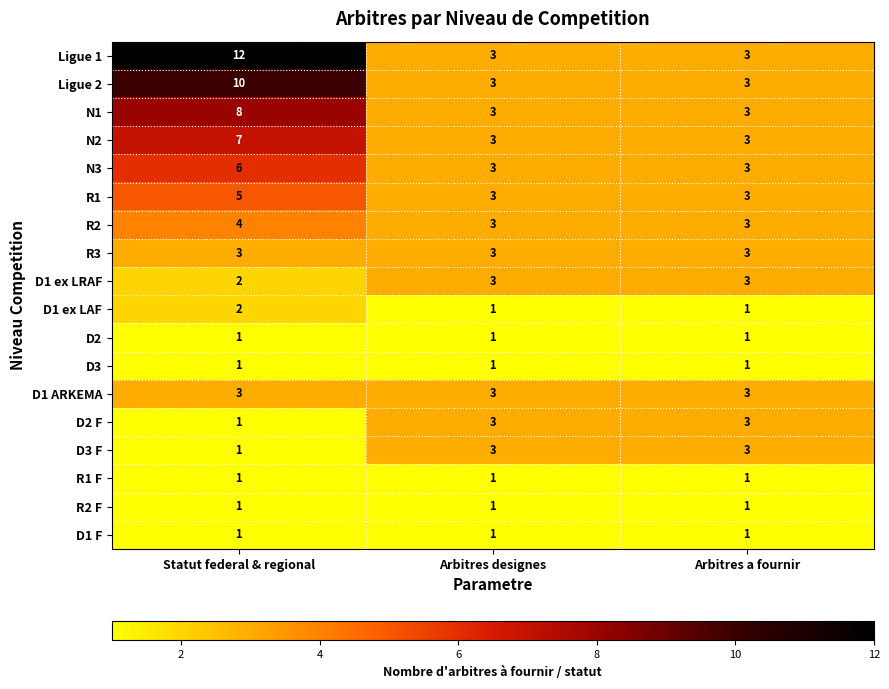

At which category does the chart reach its peak across all series?

Statut federal & regional